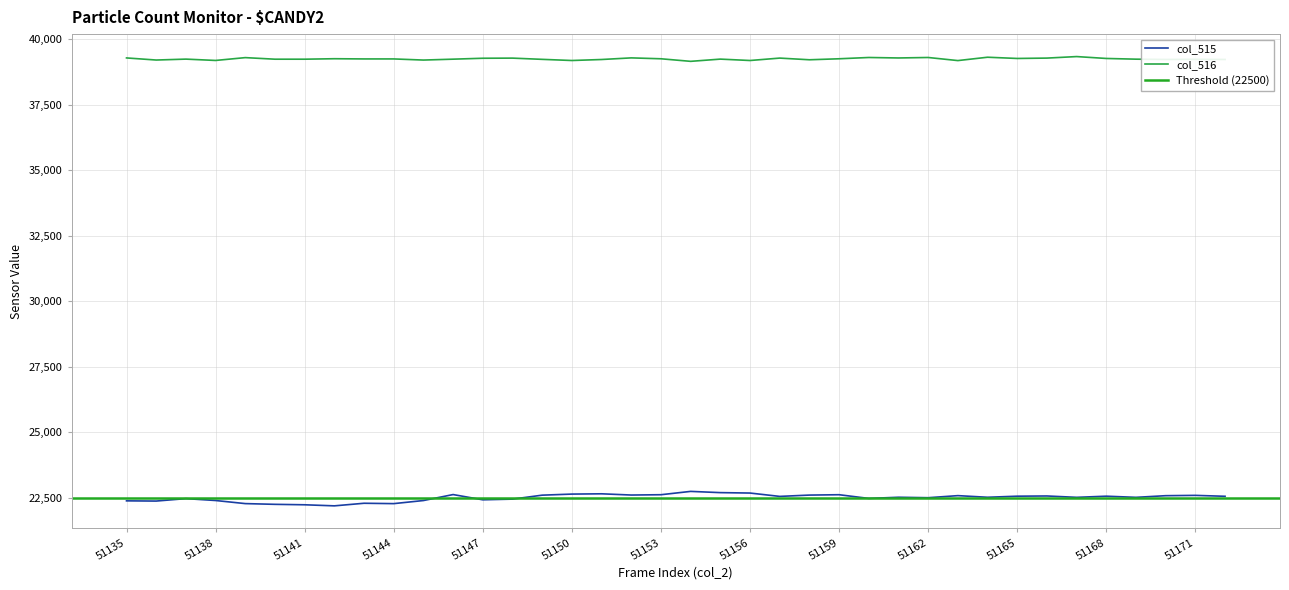

Which label corresponds to the smallest value in the chart?

51142